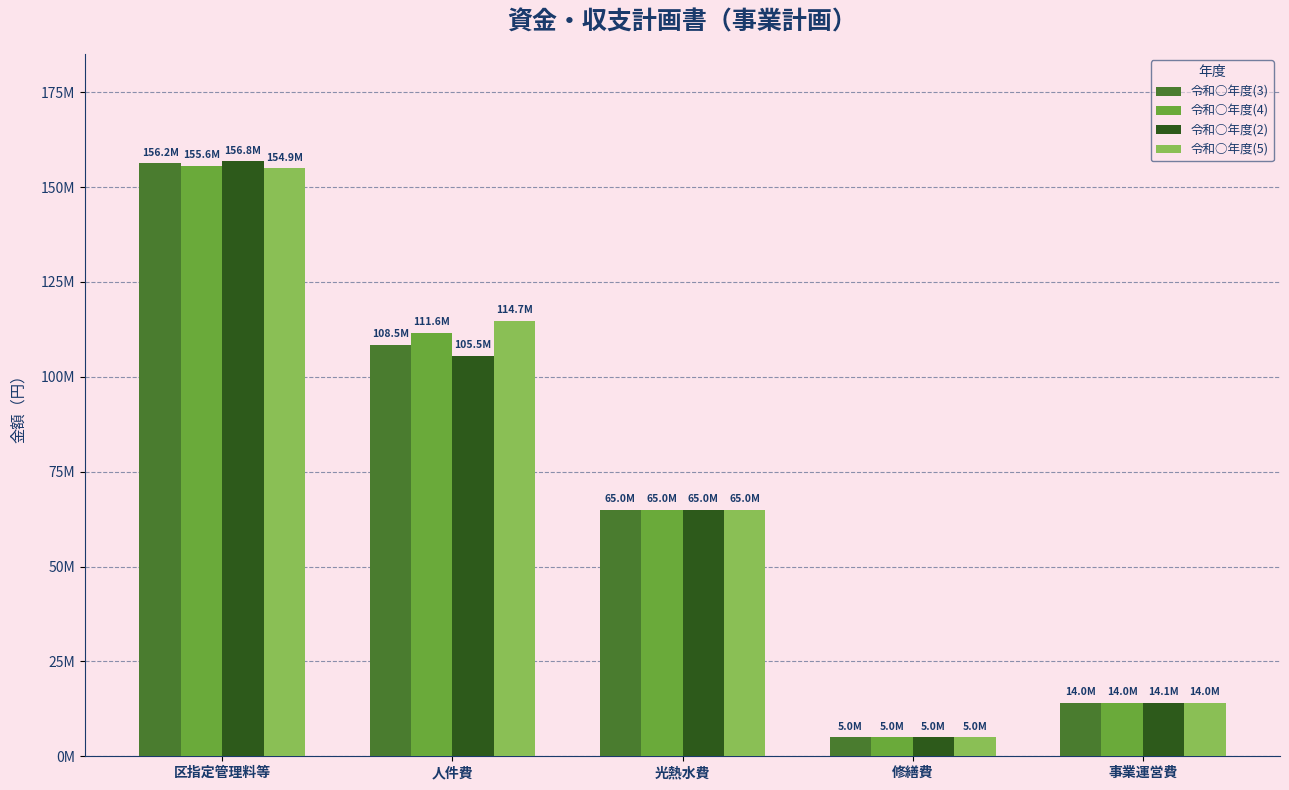

Which series has the largest range (max minus min)?

令和○年度(2)